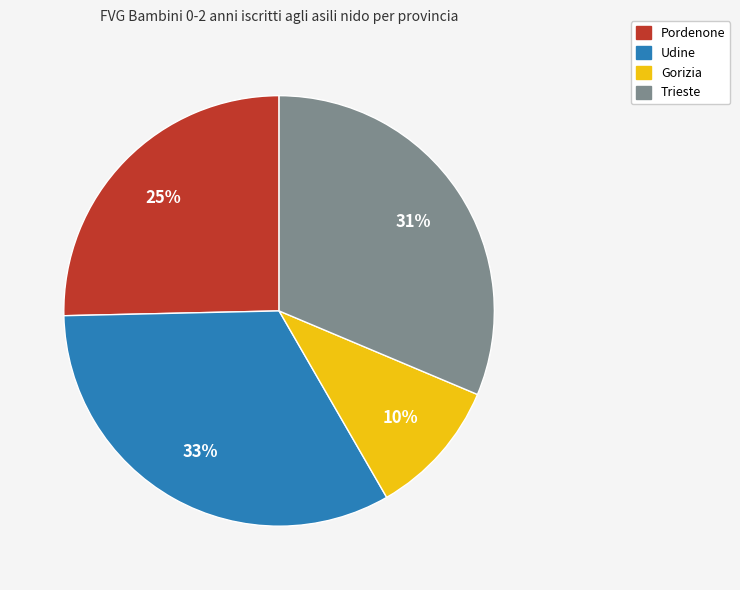

How many segments does this pie chart have?

4